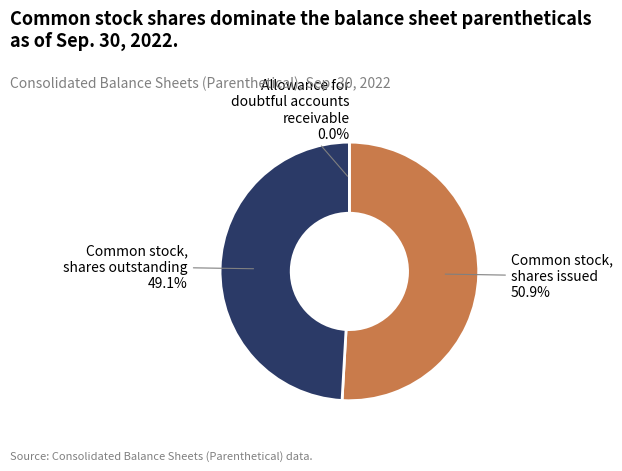

What percentage is the Common stock, shares outstanding (in shares) slice, to the nearest percent?

49%